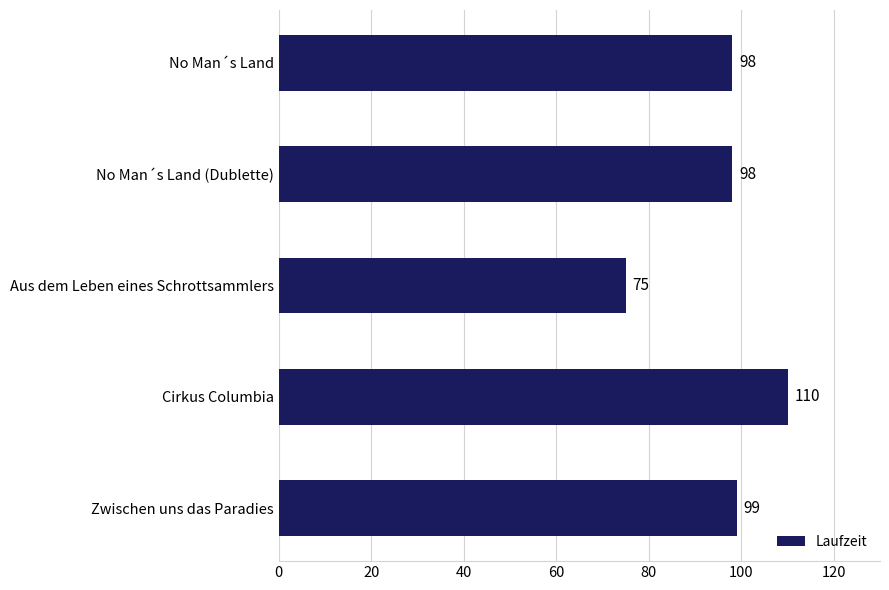

Is it true that the value at No Man´s Land is 98?

True